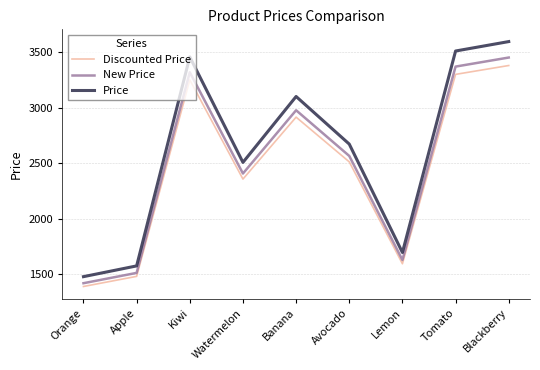

List the labels in order of Price value, largest first.

Blackberry, Tomato, Kiwi, Banana, Avocado, Watermelon, Lemon, Apple, Orange